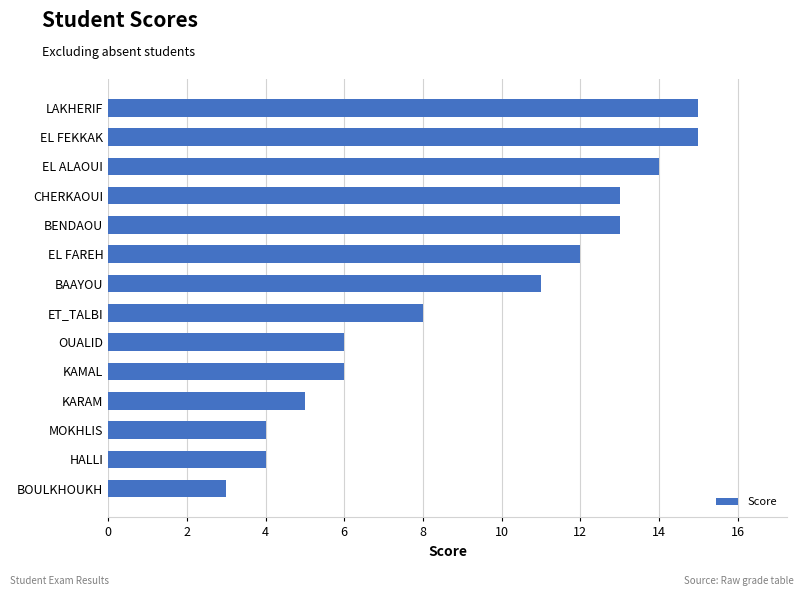

How many data points does each series have?

14